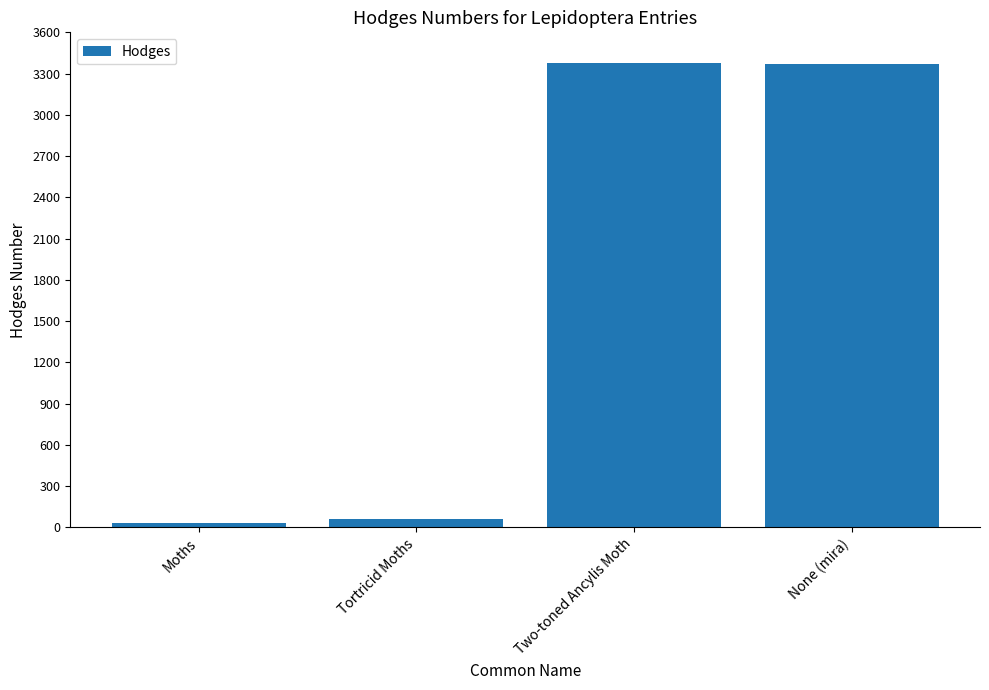

Which category has the lowest value across all series?

Moths